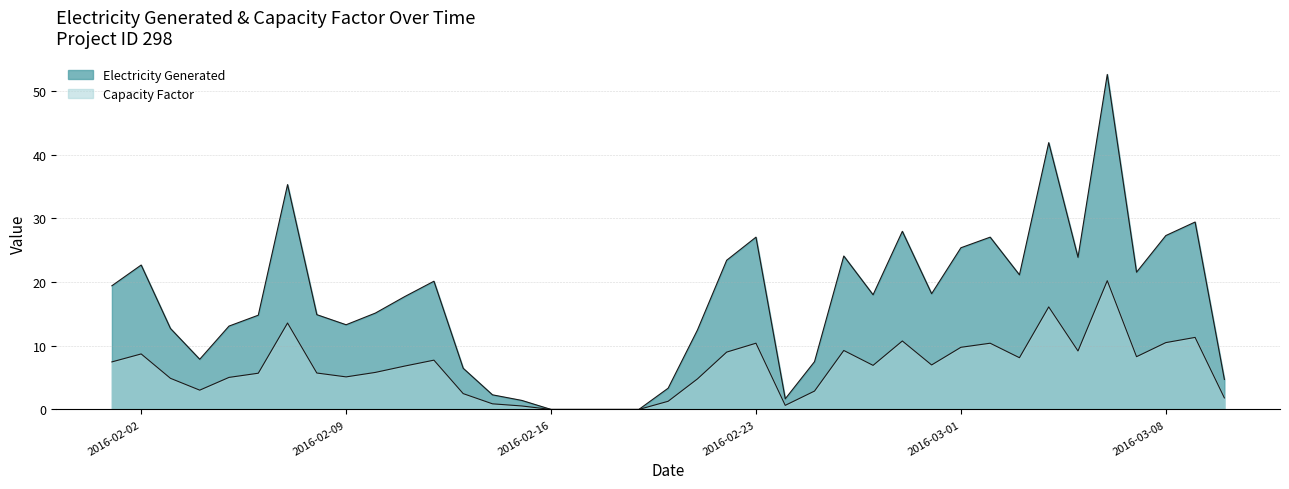

Rank the categories by Electricity Generated value from highest to lowest.

2016-03-06, 2016-03-04, 2016-02-07, 2016-03-09, 2016-02-28, 2016-03-08, 2016-02-23, 2016-03-02, 2016-03-01, 2016-02-26, 2016-03-05, 2016-02-22, 2016-02-02, 2016-03-07, 2016-03-03, 2016-02-12, 2016-02-01, 2016-02-29, 2016-02-27, 2016-02-11, 2016-02-10, 2016-02-08, 2016-02-06, 2016-02-09, 2016-02-05, 2016-02-03, 2016-02-21, 2016-02-04, 2016-02-25, 2016-02-13, 2016-03-10, 2016-02-20, 2016-02-14, 2016-02-24, 2016-02-15, 2016-02-16, 2016-02-17, 2016-02-18, 2016-02-19